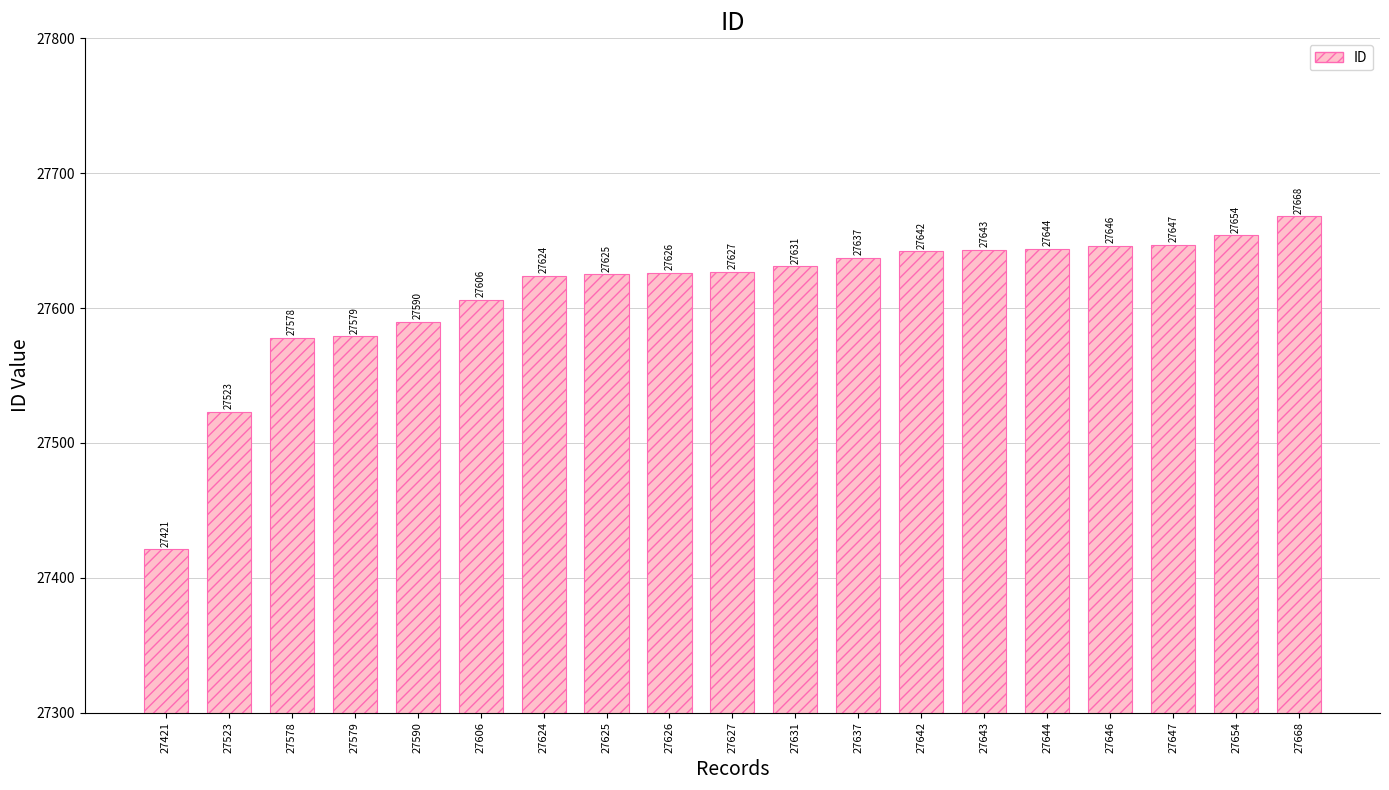

What is the ratio of the value at 27627 to the value at 27637?

1.0